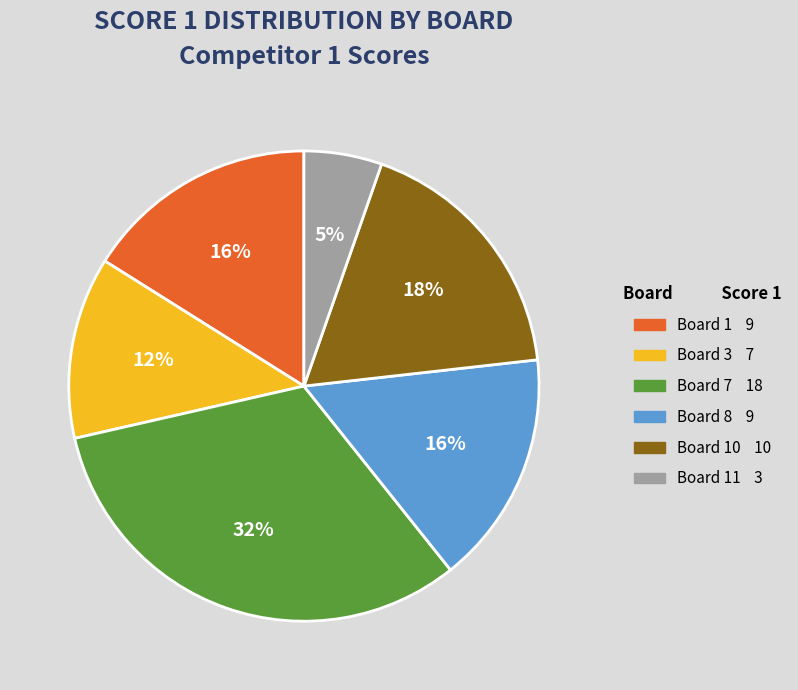

Does any single category account for the majority?

No